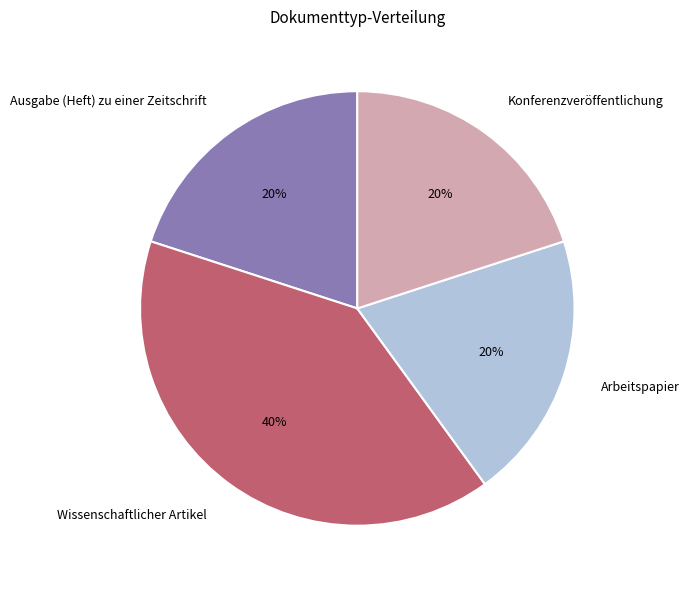

To the nearest percent, what is the difference between the largest and smallest slice percentages?

20%